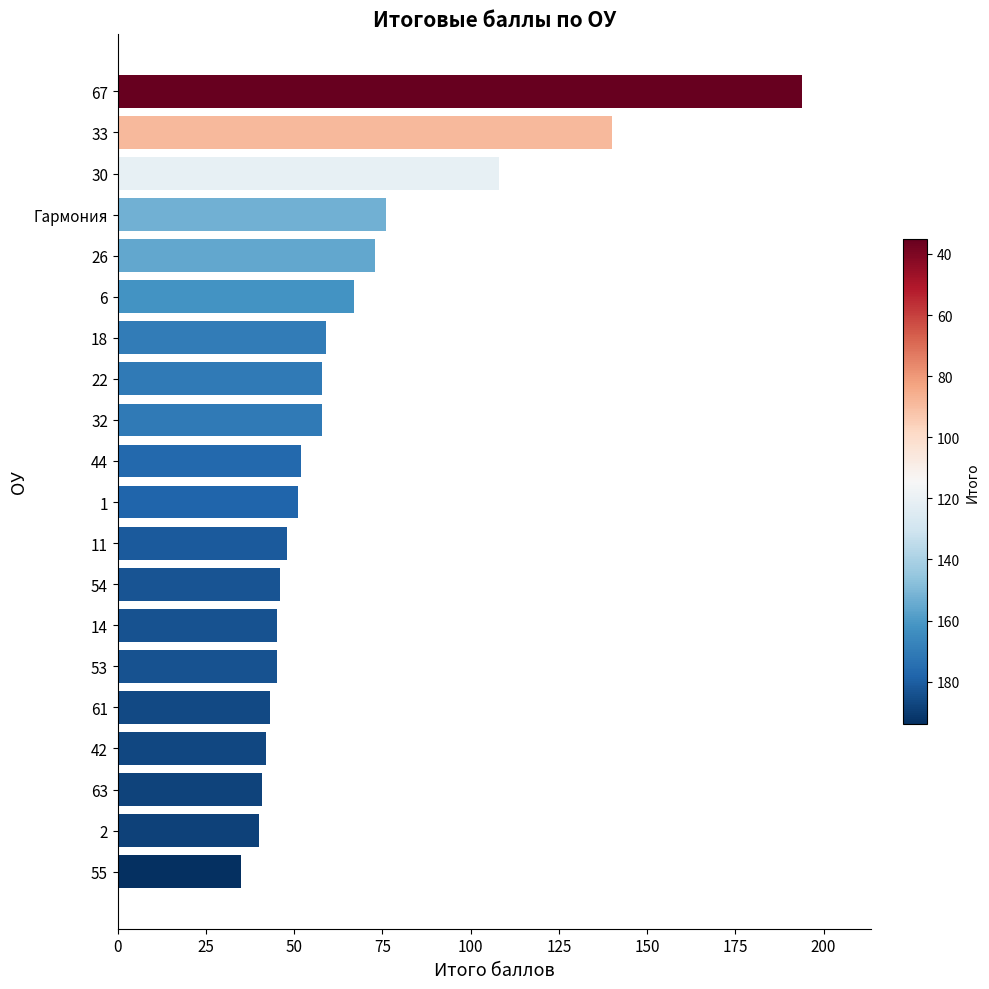

How many bars are there in total?

20